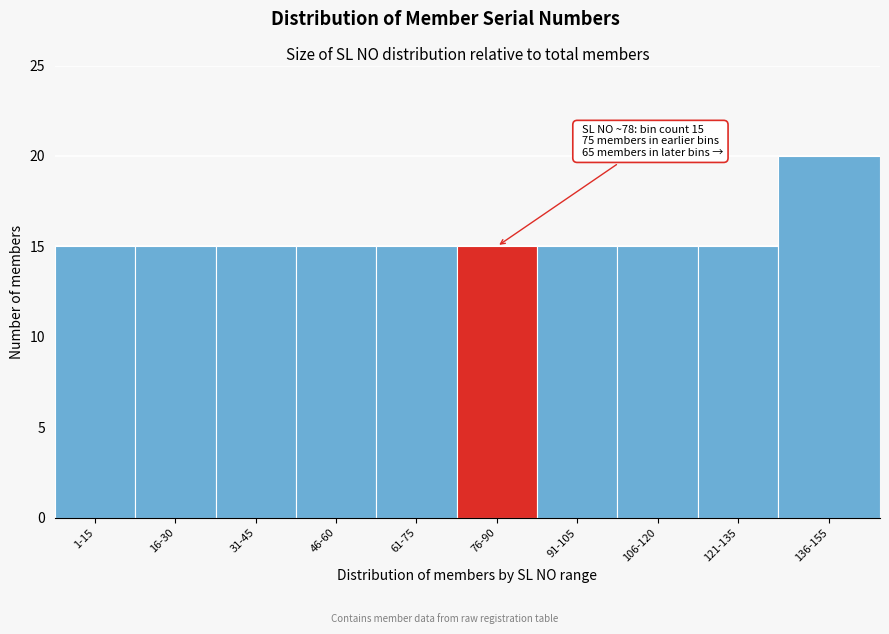

Reading left to right, list all the values displayed in this chart.

15	15	15	15	15	15	15	15	15	20